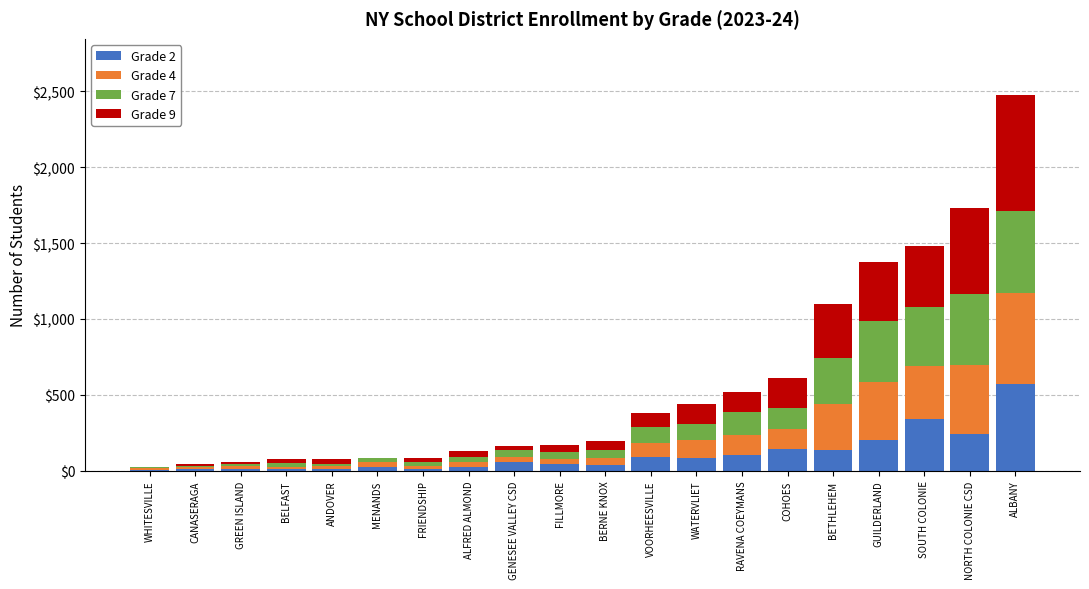

What is the total value across all series at ALBANY?

2474